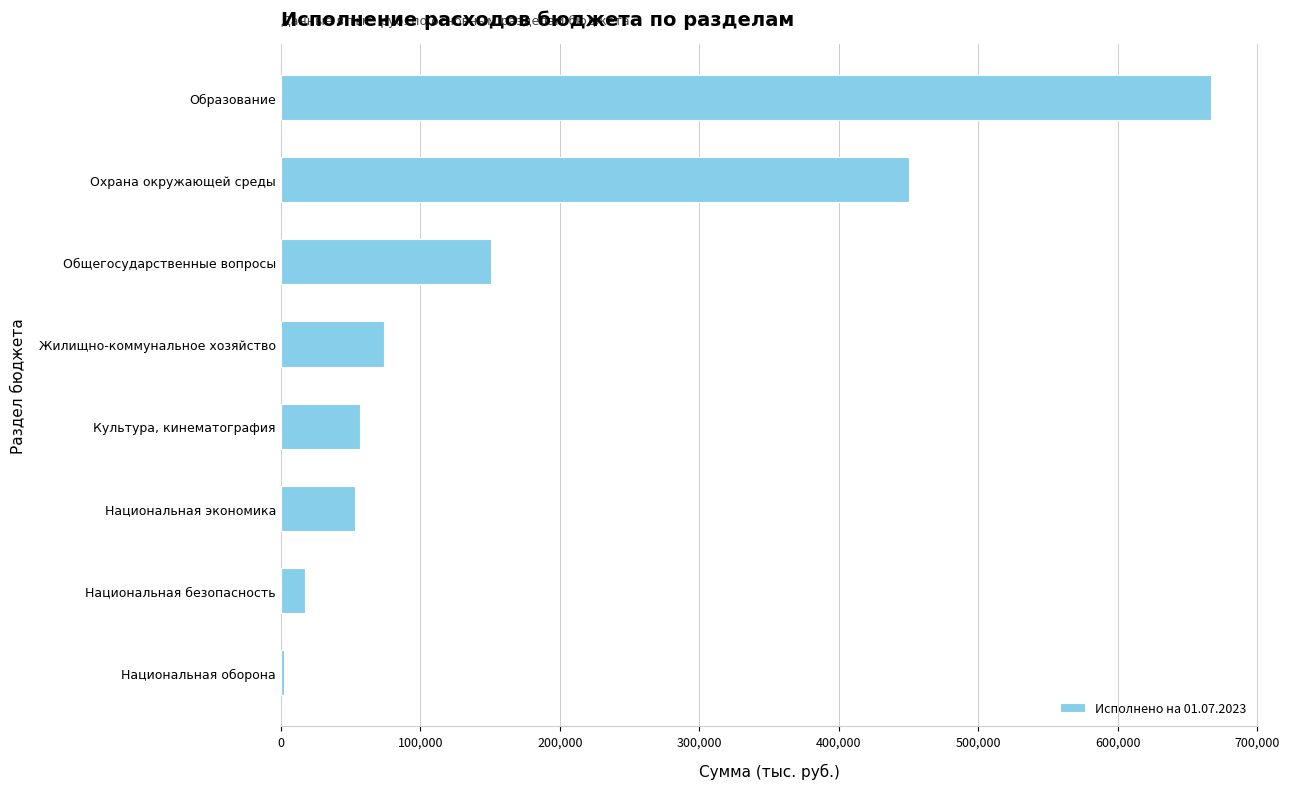

What is the change in value from Культура, кинематография to Национальная безопасность?

-39301.8